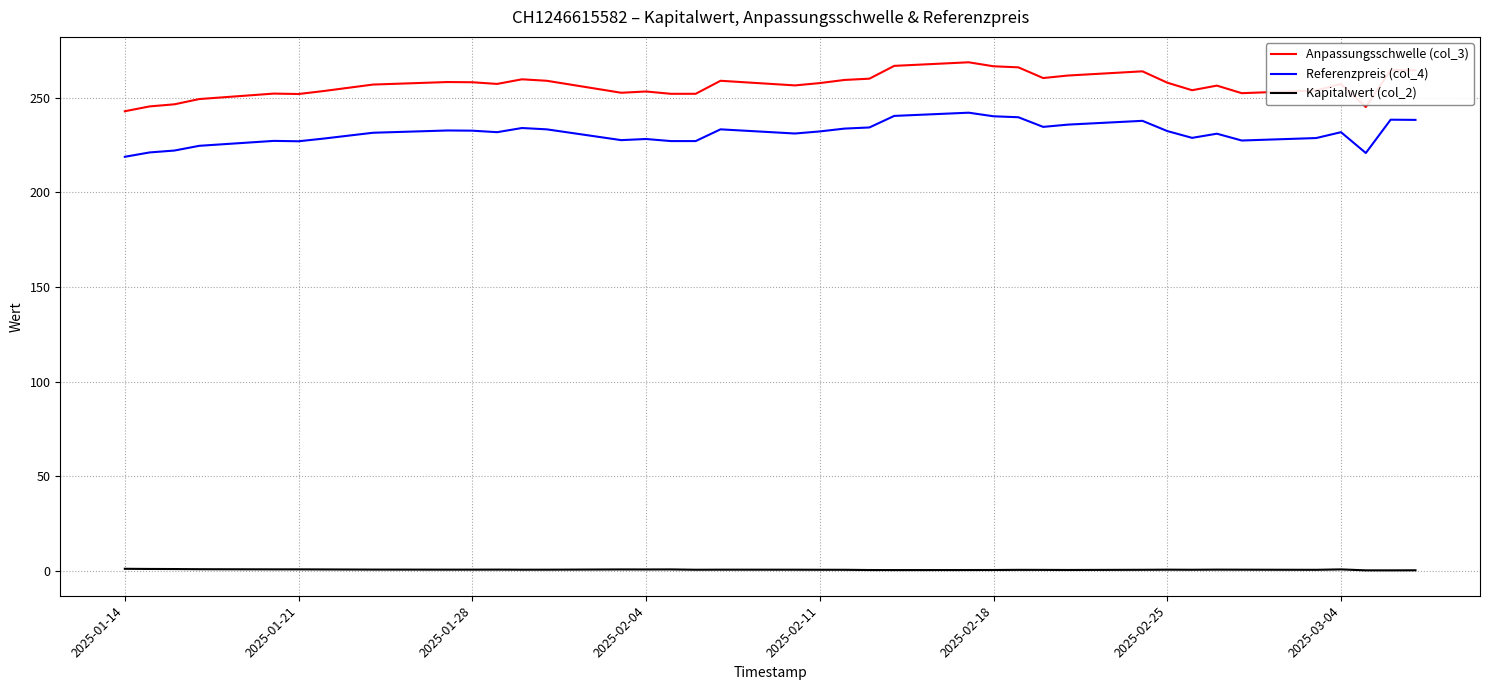

True or false: Referenzpreis (col_4) and Kapitalwert (col_2) cross at least once.

False